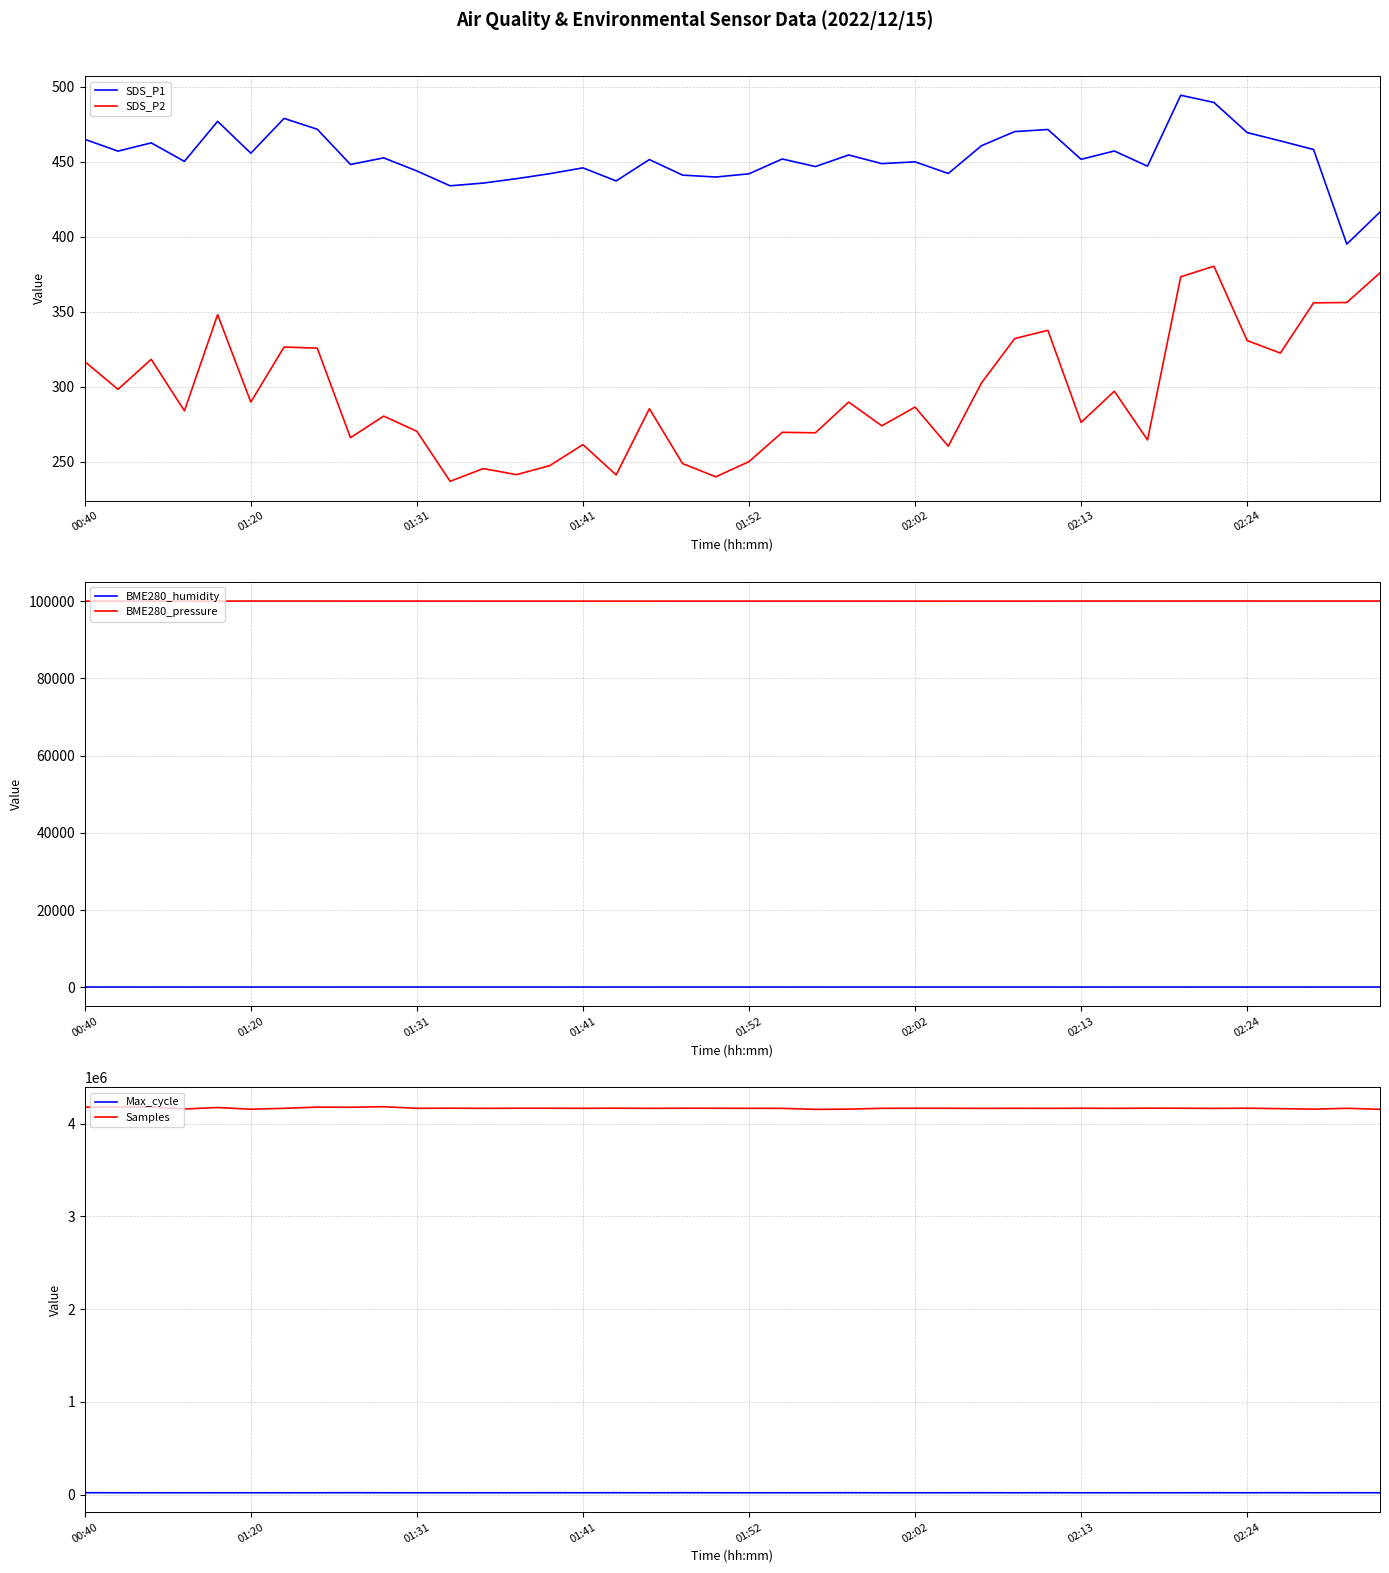

Reading left to right, transcribe all the data shown in this chart.

SDS_P1: 465.1	457.2	462.7	450.4	477.1	455.8	479.0	471.8	448.3	452.7	444.0	434.1	435.9	438.8	442.2	446.0	437.3	451.6	441.2	439.9	442.1	452.0	446.9	454.6	448.9	450.1	442.3	460.8	470.2	471.6	451.7	457.3	447.2	494.5	489.7	469.6	464.0	458.3	395.2	416.6
SDS_P2: 316.8	298.3	318.3	284.0	348.1	289.8	326.5	325.8	266.1	280.5	270.3	237.0	245.5	241.4	247.4	261.5	241.2	285.4	248.8	240.0	250.1	269.7	269.3	289.8	274.0	286.5	260.4	302.6	332.2	337.7	276.3	297.1	264.6	373.4	380.4	330.8	322.5	356.0	356.2	376.0
BME280_humidity: 68.7	68.8	68.6	68.7	68.5	68.1	68.5	68.4	68.6	69.1	69.8	69.4	69.2	69.1	68.8	68.8	68.9	68.7	68.5	68.3	68.0	68.7	68.7	68.3	68.4	68.2	68.4	68.4	68.4	68.0	68.6	68.6	69.1	69.1	69.2	69.4	69.4	69.1	69.0	69.1
BME280_pressure: 100028.3	100032.4	100035.9	100028.2	100024.9	100054.7	100051.2	100050.4	100043.5	100044.3	100039.5	100041.2	100035.8	100033.3	100035.1	100030.0	100025.5	100029.1	100035.3	100035.5	100035.9	100041.7	100042.5	100040.1	100039.5	100031.1	100031.8	100038.1	100030.7	100042.1	100050.9	100061.4	100048.1	100057.6	100063.7	100061.8	100049.5	100054.2	100059.7	100057.1
Max_cycle: 20812.0	20281.0	20286.0	20211.0	20313.0	20313.0	20278.0	20297.0	20745.0	20352.0	20226.0	20290.0	20322.0	20295.0	20667.0	20318.0	20631.0	20302.0	20670.0	20302.0	20289.0	20287.0	20324.0	20628.0	20315.0	20230.0	20283.0	20658.0	20292.0	20673.0	20196.0	20278.0	20287.0	20315.0	20626.0	20287.0	20880.0	20273.0	20648.0	20242.0
Samples: 4177548.0	4178957.0	4178982.0	4157663.0	4173411.0	4155151.0	4164999.0	4177693.0	4176282.0	4181979.0	4165154.0	4166255.0	4164726.0	4165907.0	4165901.0	4165055.0	4166335.0	4164714.0	4166018.0	4165759.0	4164996.0	4164506.0	4153721.0	4156107.0	4165005.0	4165795.0	4165615.0	4164367.0	4165247.0	4164745.0	4165844.0	4164726.0	4166520.0	4165862.0	4164270.0	4166216.0	4161168.0	4155910.0	4164864.0	4154298.0